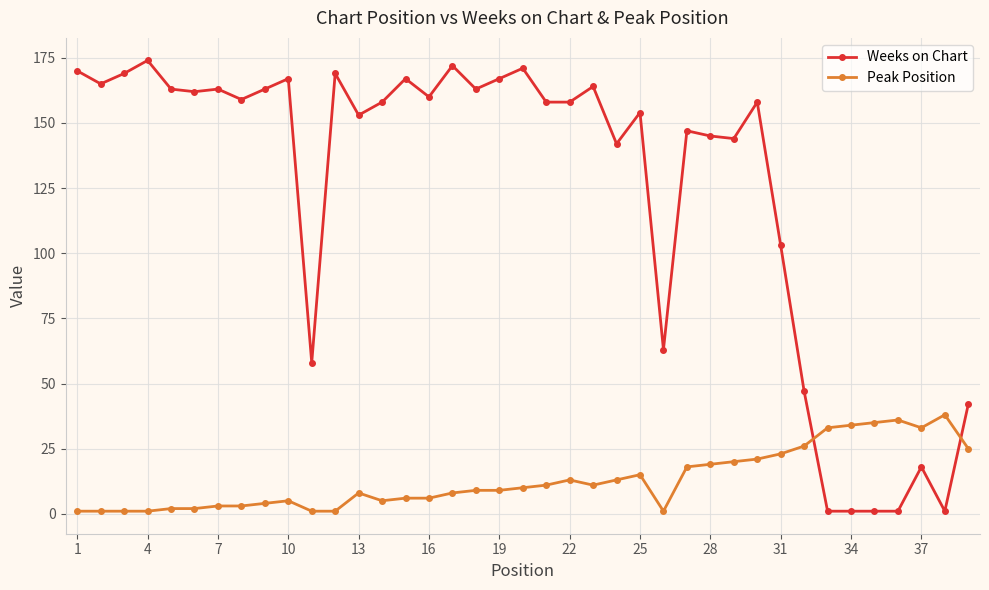

At how many categories does at least one series exceed 93?

29